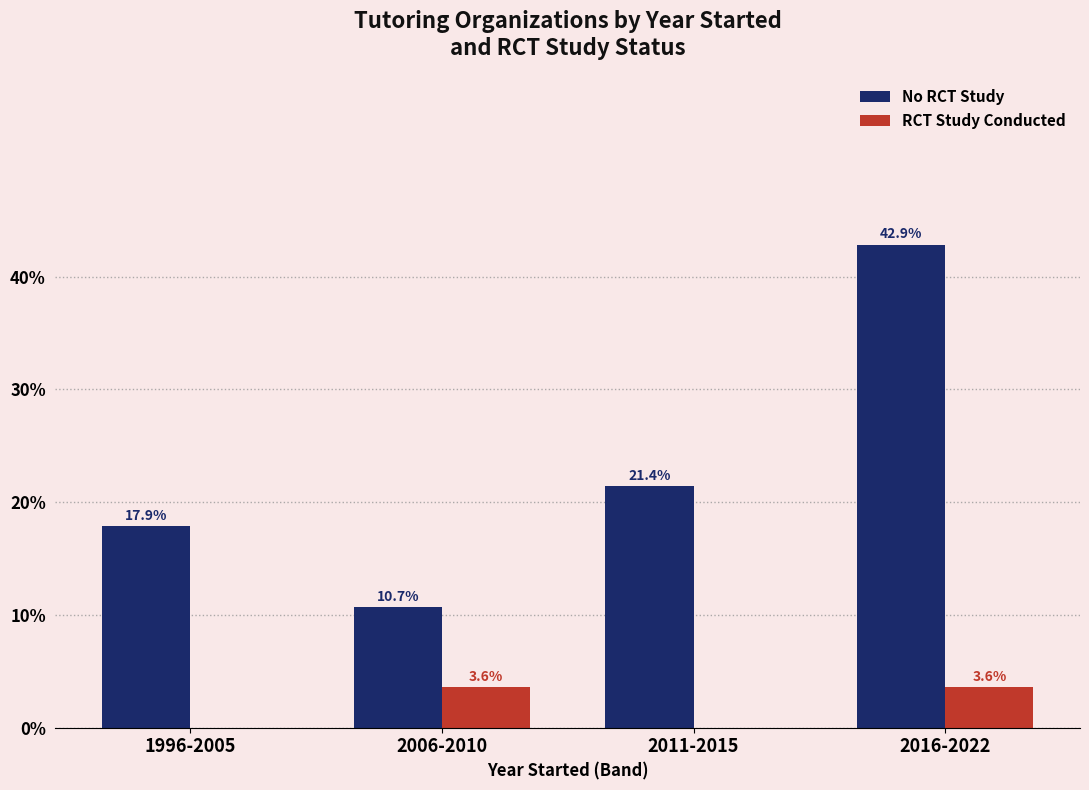

What is the maximum value for No RCT Study?

42.9